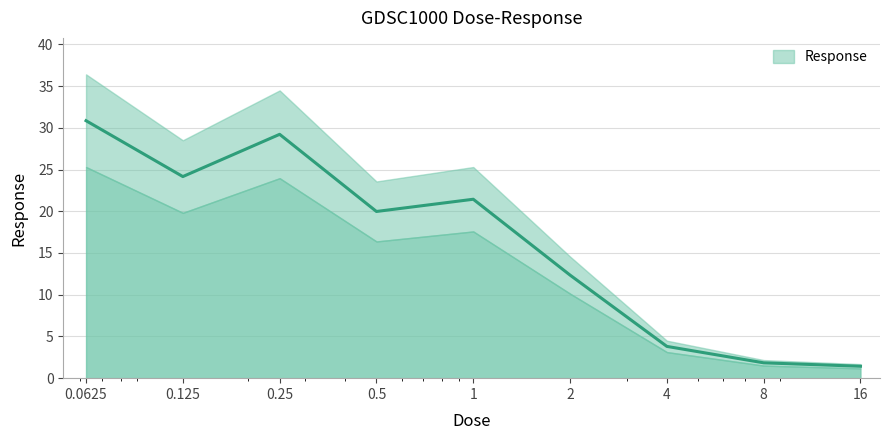

At which category does the chart reach its peak across all series?

0.0625